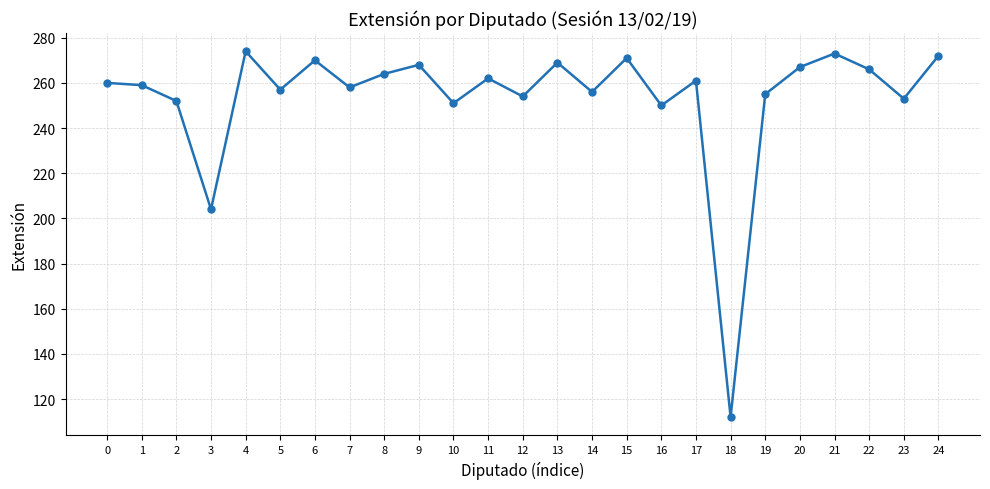

What is the change in value from 1 to 4?

+15